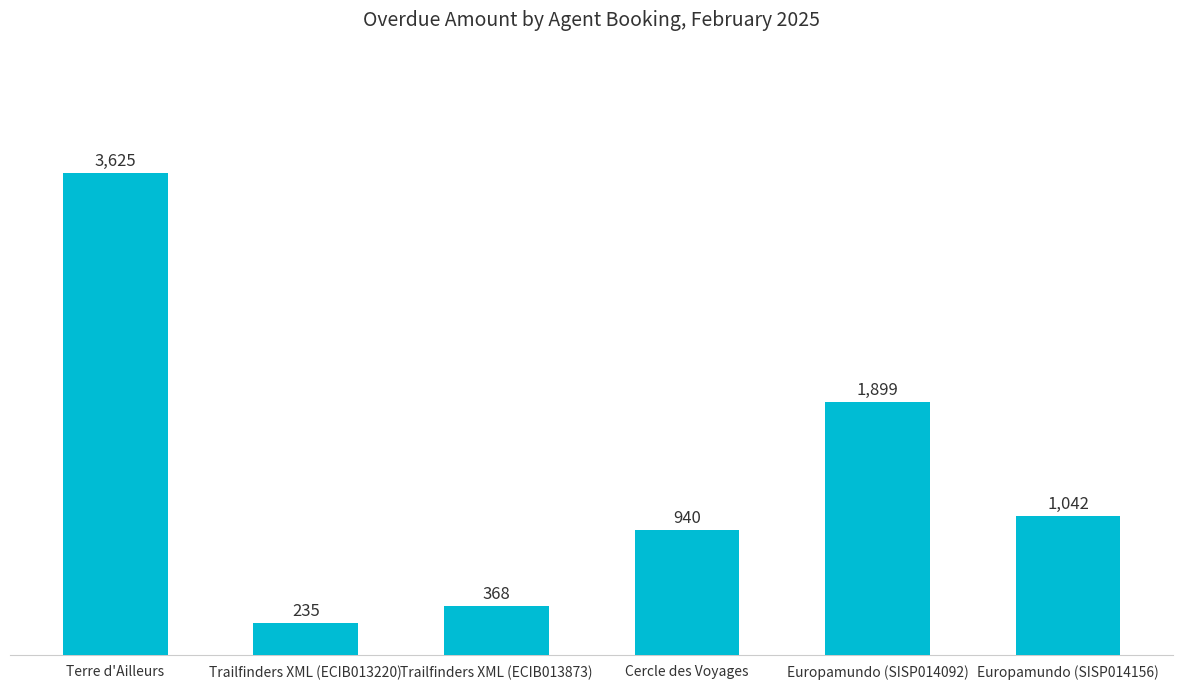

What is the approximate value at Cercle des Voyages, to the nearest 10?

940